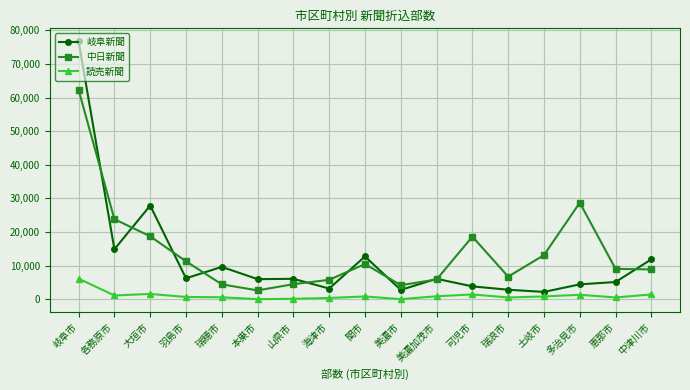

What is the average value of the 読売新聞 series?

1056